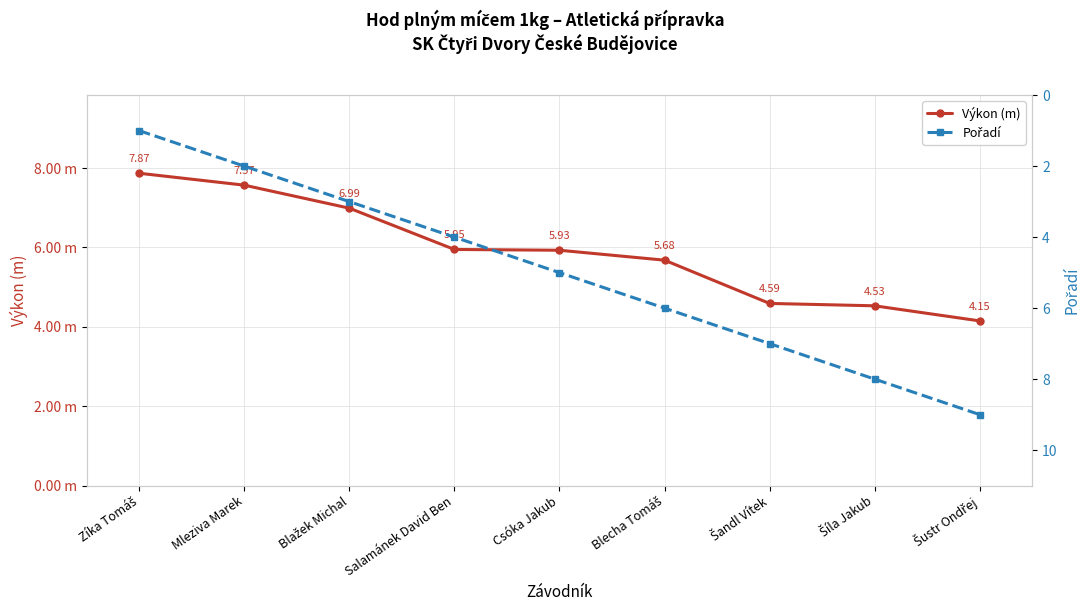

Count the number of data series in this chart.

2